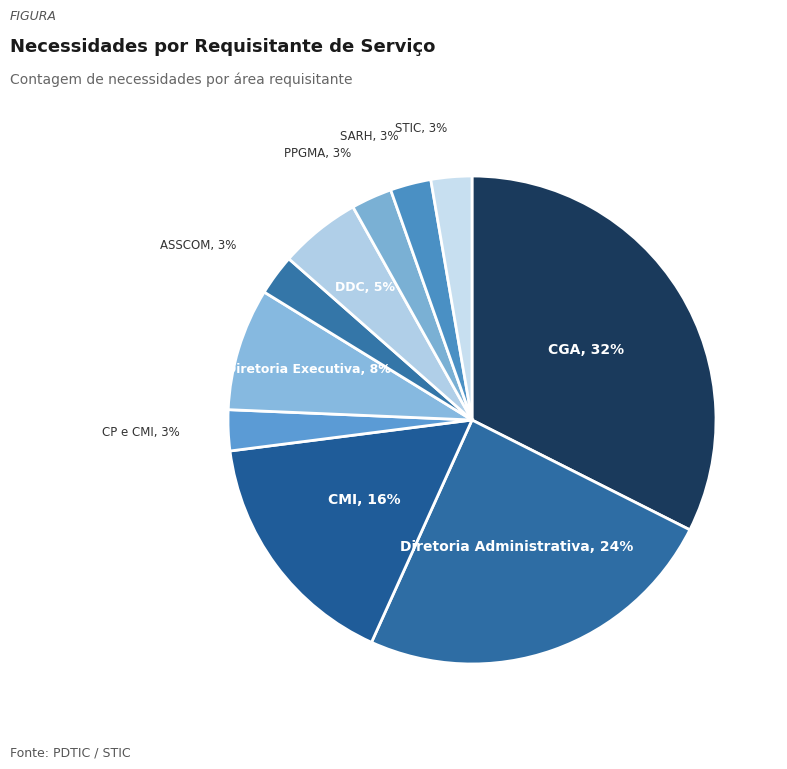

How many segments does this pie chart have?

10